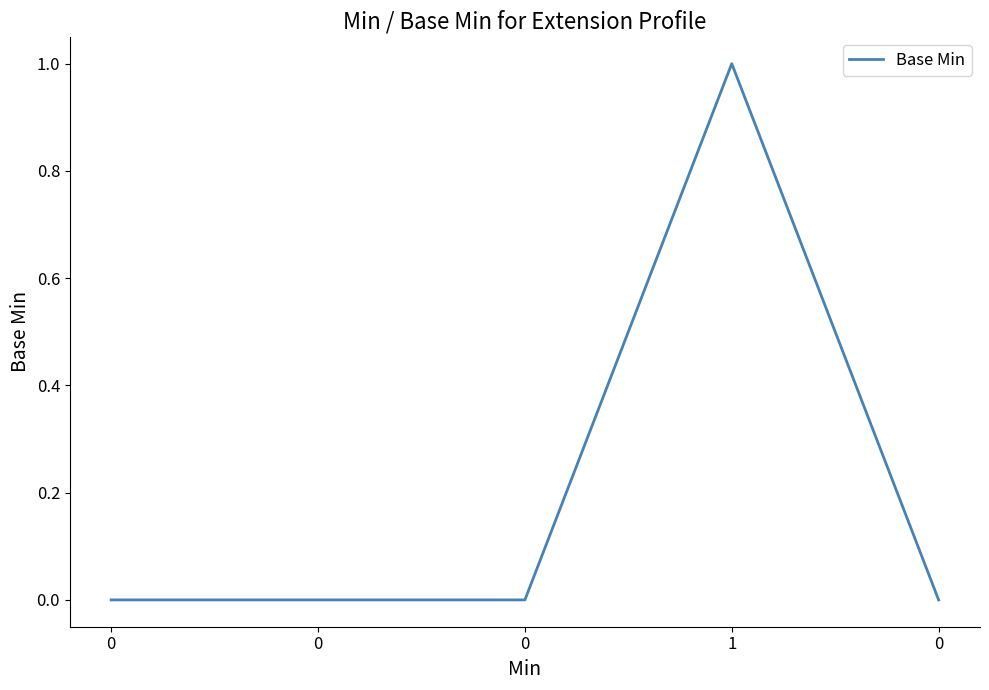

Reading right to left, list all the values displayed in this chart.

0=0	1=1	0=0	0=0	0=0